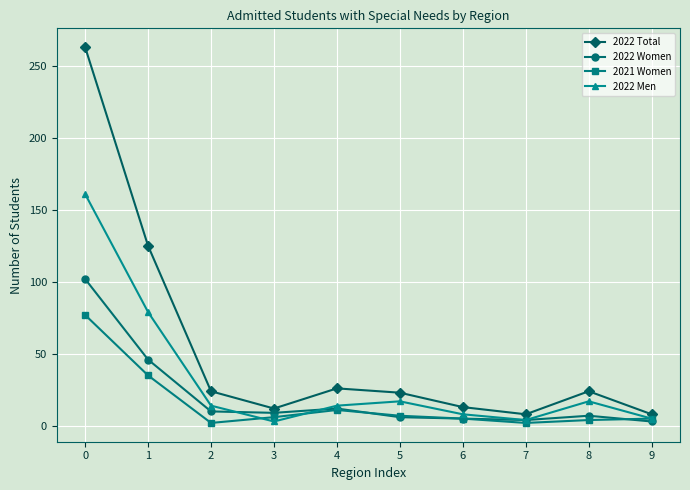

What is the total value across all series at 4?

63